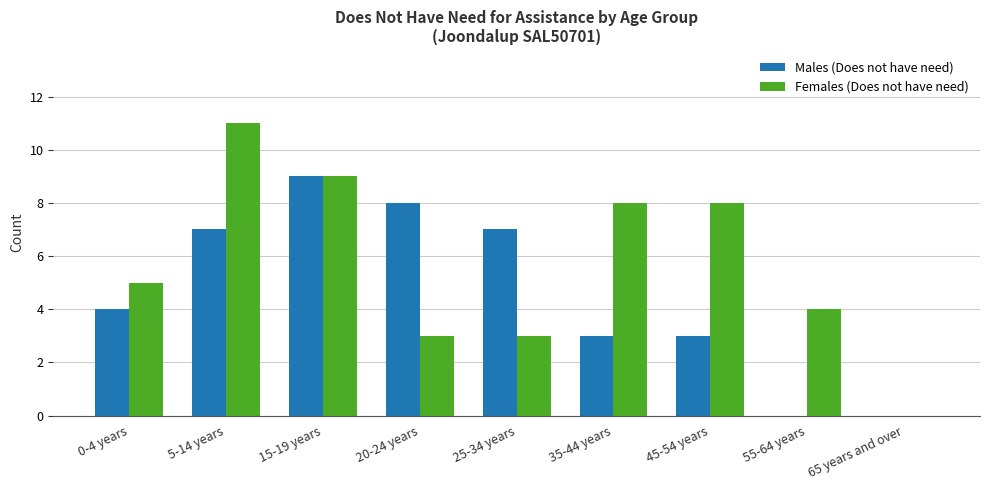

Is it true that Females (Does not have need) equals 1 at 20-24 years?

False